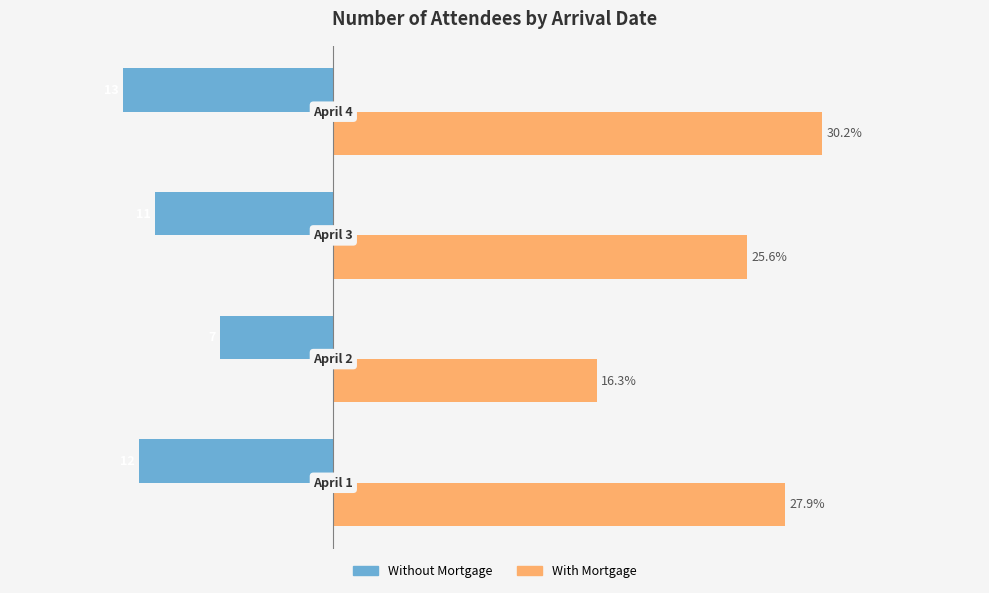

Which series has the largest total across all categories?

With Mortgage